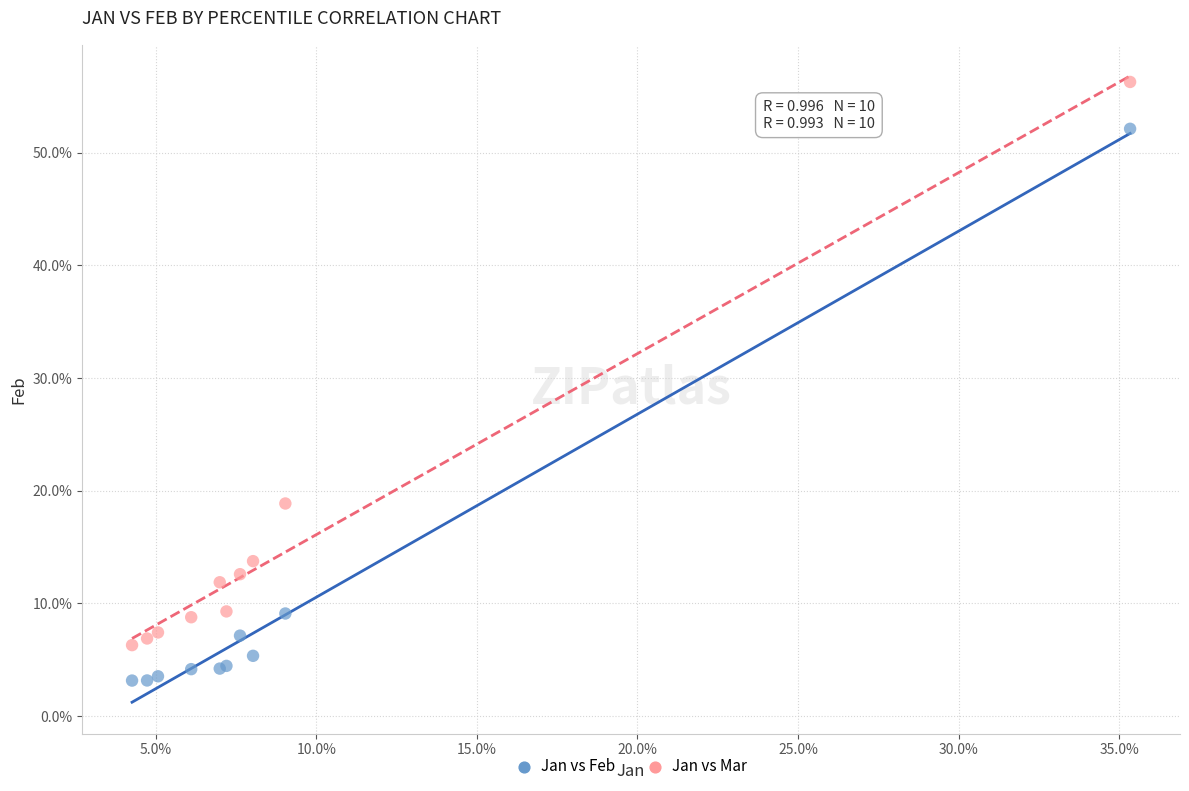

What are all the series names shown in the legend?

Jan vs Feb, Jan vs Mar